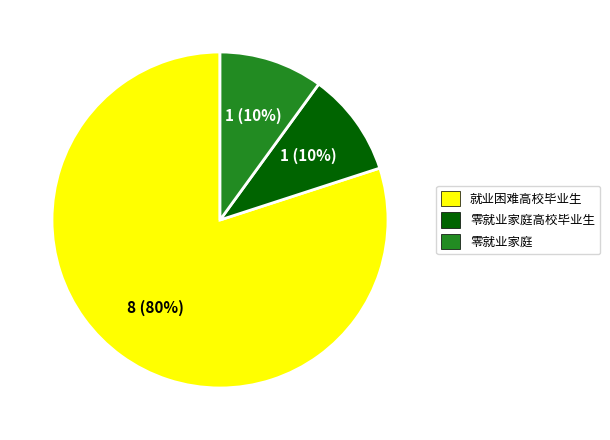

To the nearest percent, what is the difference between the largest and smallest slice percentages?

70%